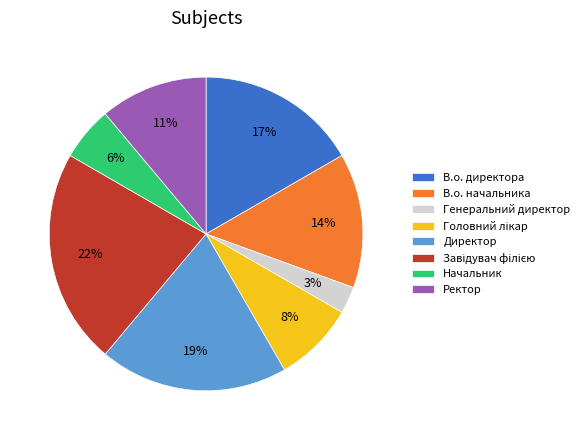

What percentage is the Генеральний директор slice, to the nearest percent?

3%